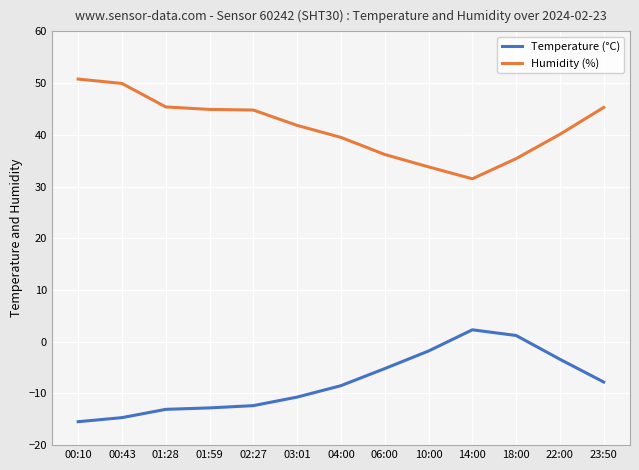

True or false: Humidity (%) and Temperature (°C) intersect in this chart.

False